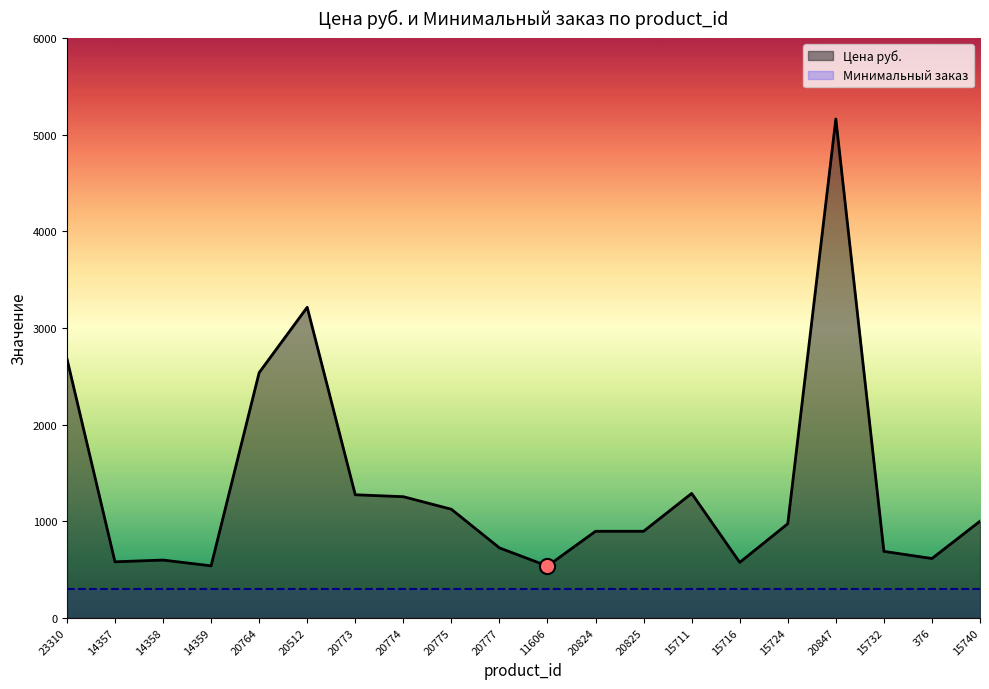

What is the change in value from 15724 to 15740?

+26